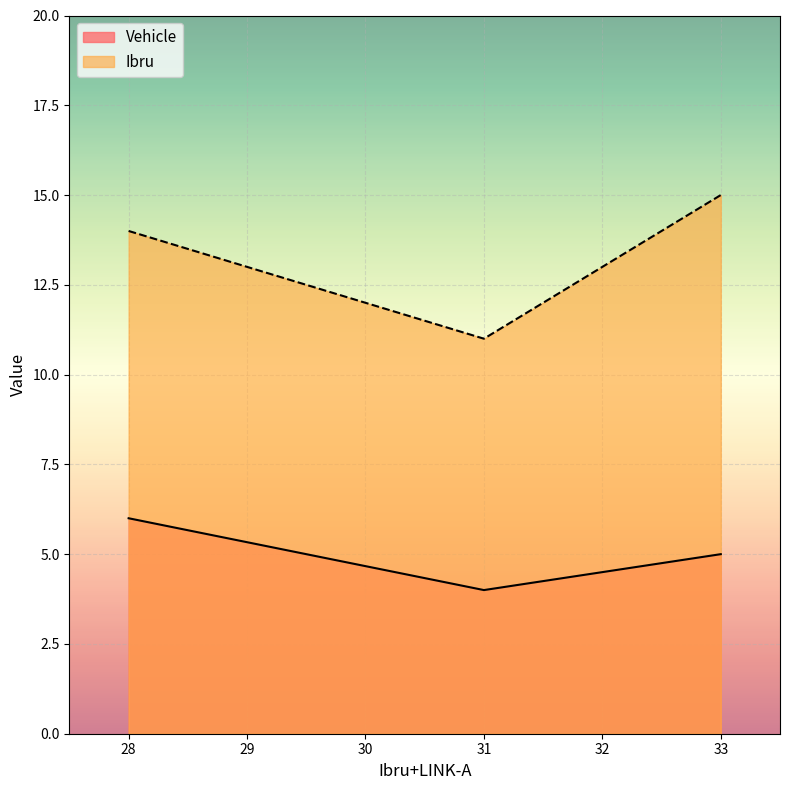

What position from the left is 31.0?

2